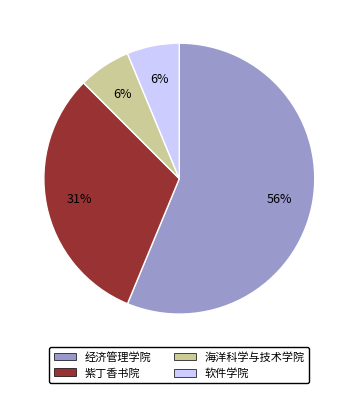

How many segments does this pie chart have?

4